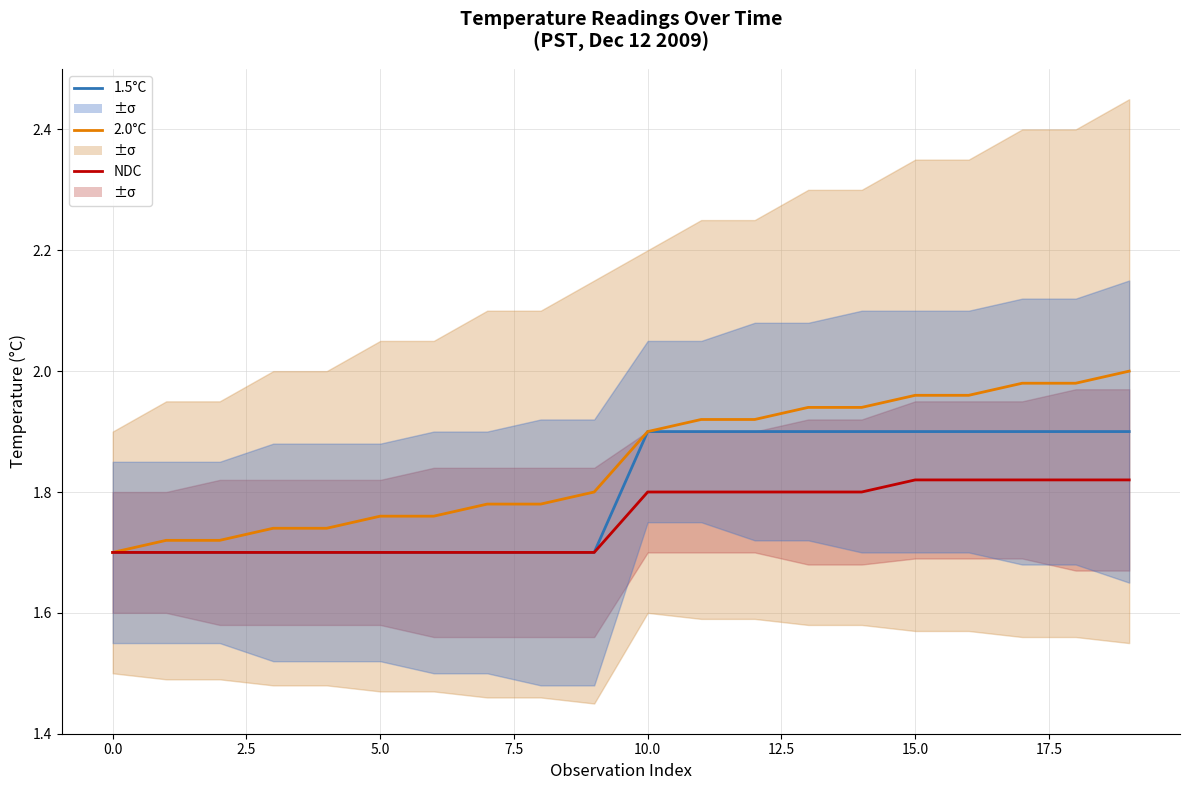

What is the greatest value displayed?

2.0